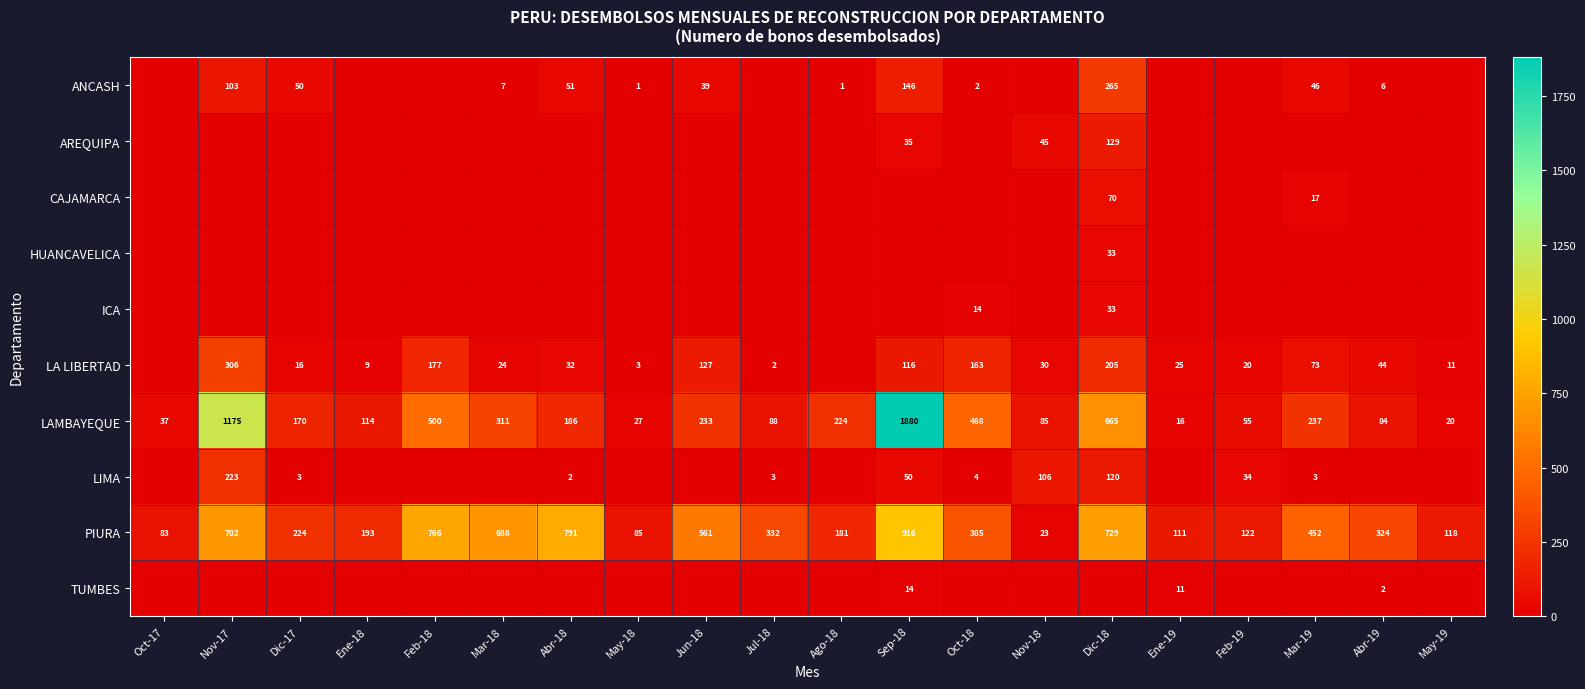

What is the sum of the PIURA values at Nov-17 and Nov-18?

725